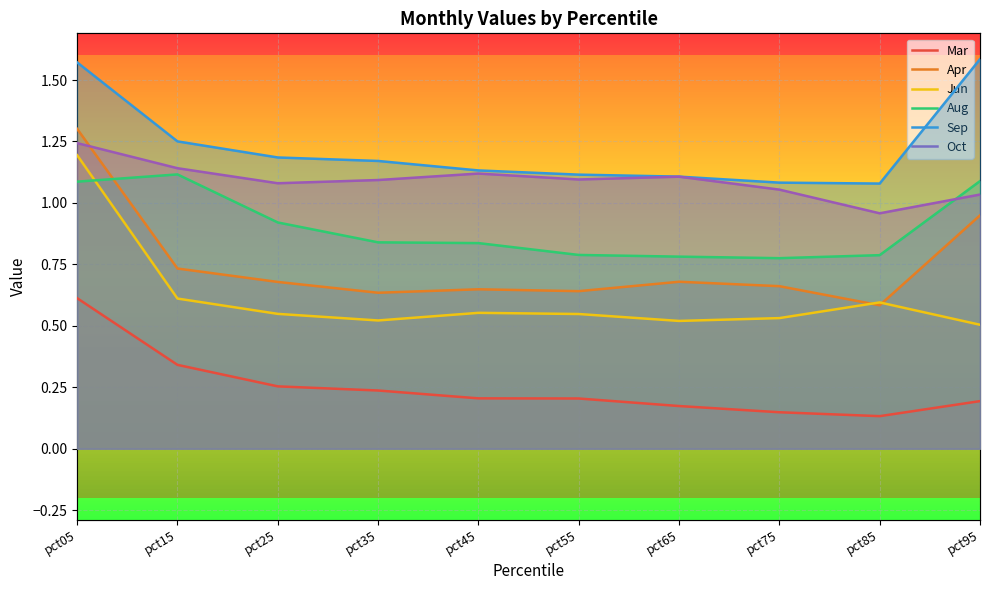

Which category has the highest value across all series?

pct95